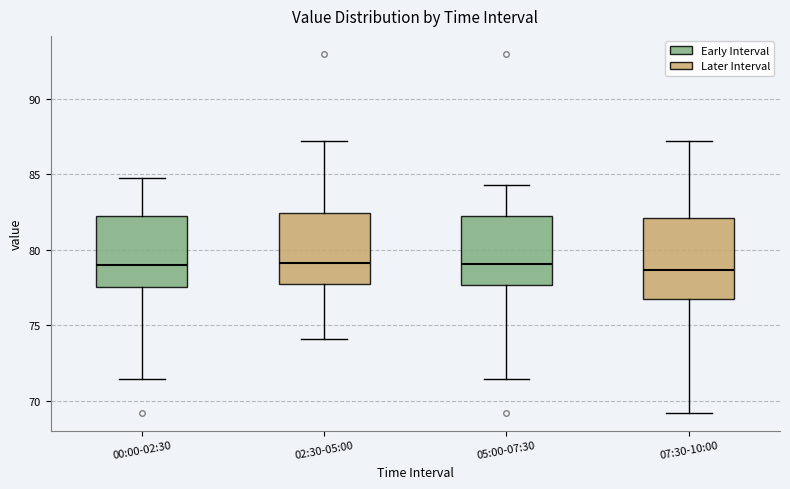

Where is the lower edge of the box for 07:30-10:00 on the y-axis? The values are not printed on the chart, so give them approximately, as read against the axis.

76.5